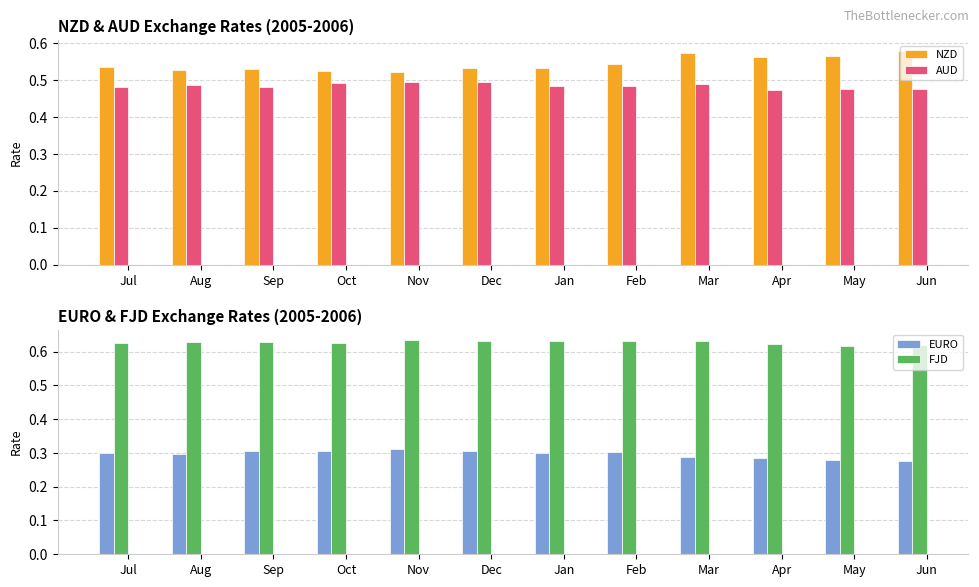

Is it true that FJD equals 1.0 at Oct?

False